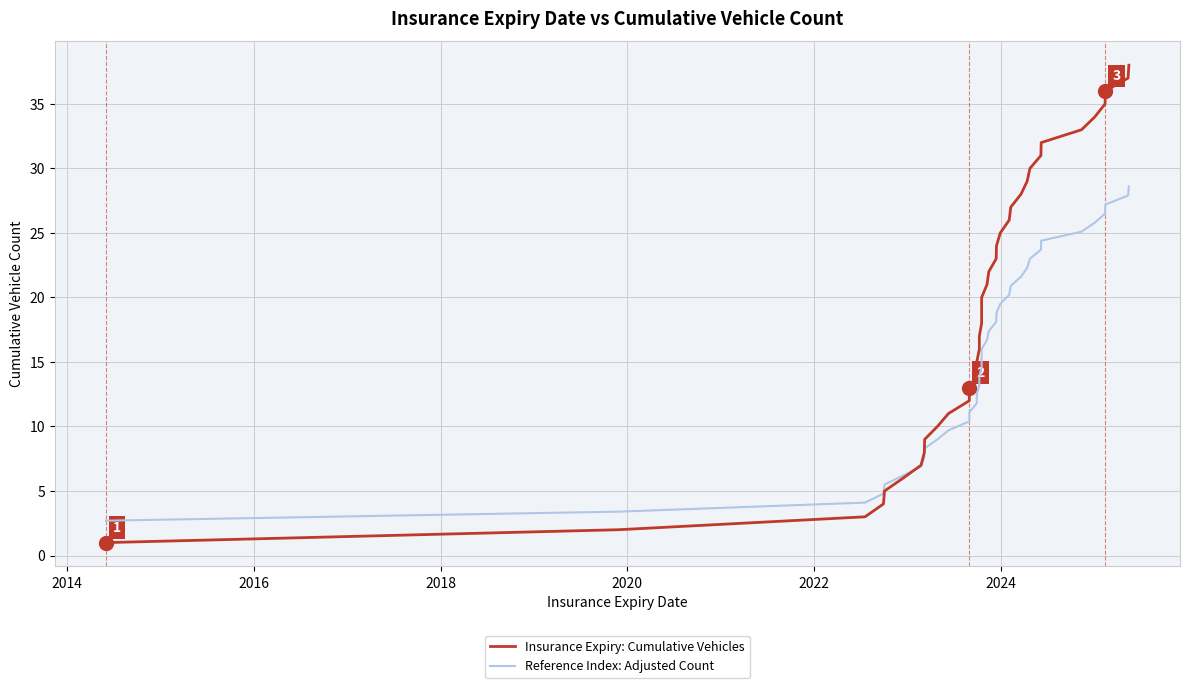

Which series ends up on top after the final intersection of Insurance Expiry: Cumulative Vehicles and Reference Index: Adjusted Count?

Insurance Expiry: Cumulative Vehicles